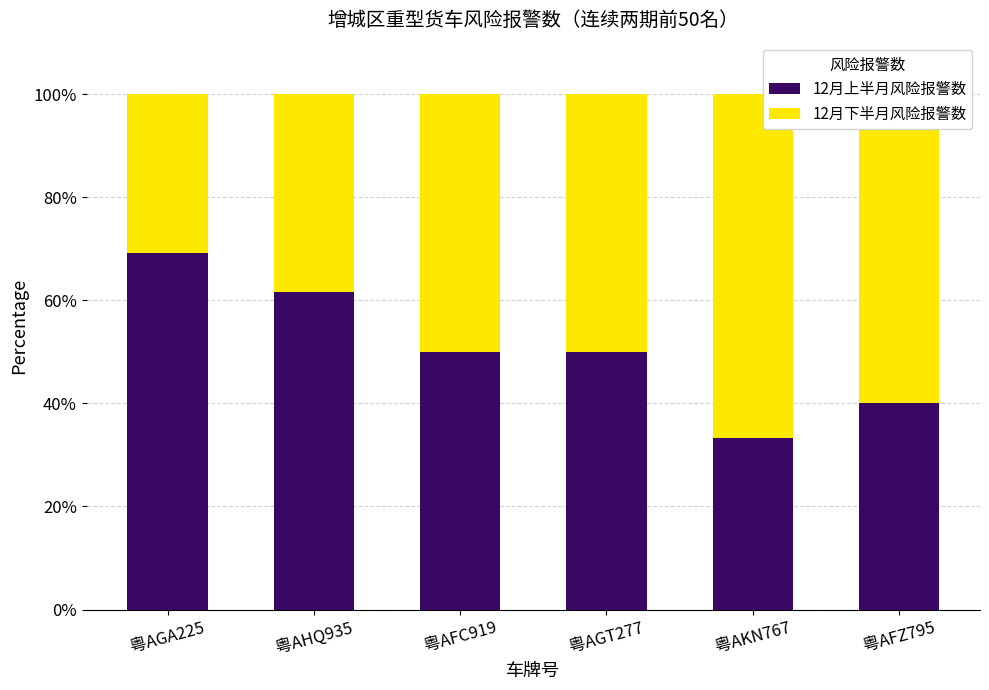

The 12月上半月风险报警数 series shows 40.0 at 粤AFZ795. True or false?

True